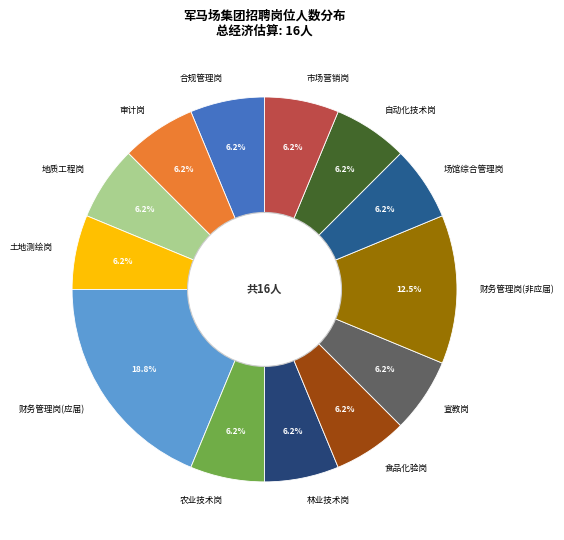

How many segments does this pie chart have?

13